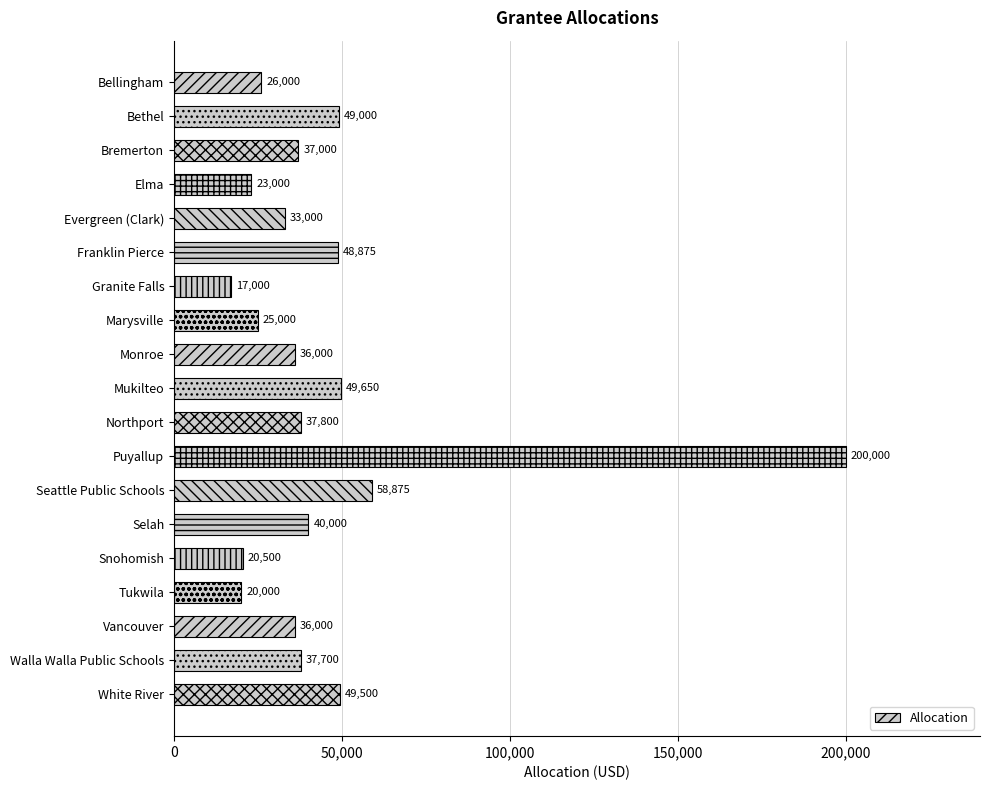

Reading bottom to top, what are all the values shown in this chart?

White River=49500	Walla Walla Public Schools=37700	Vancouver=36000	Tukwila=20000	Snohomish=20500	Selah=40000	Seattle Public Schools=58875	Puyallup=200000	Northport=37800	Mukilteo=49650	Monroe=36000	Marysville=25000	Granite Falls=17000	Franklin Pierce=48875	Evergreen (Clark)=33000	Elma=23000	Bremerton=37000	Bethel=49000	Bellingham=26000